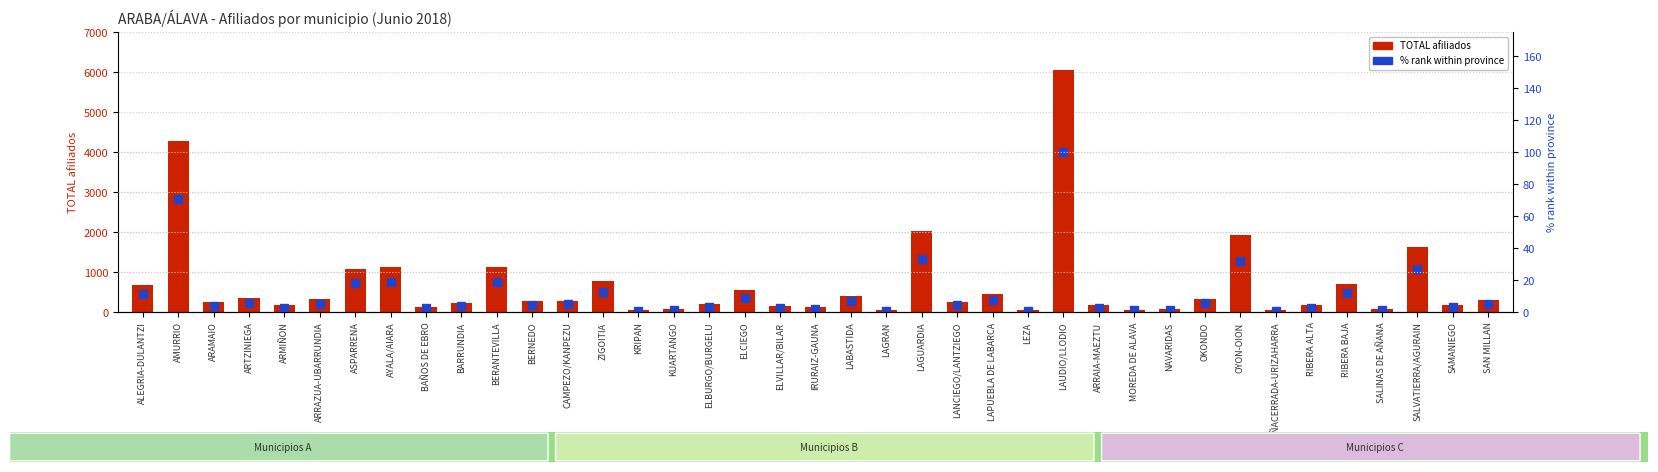

How many bars are there in each group?

2